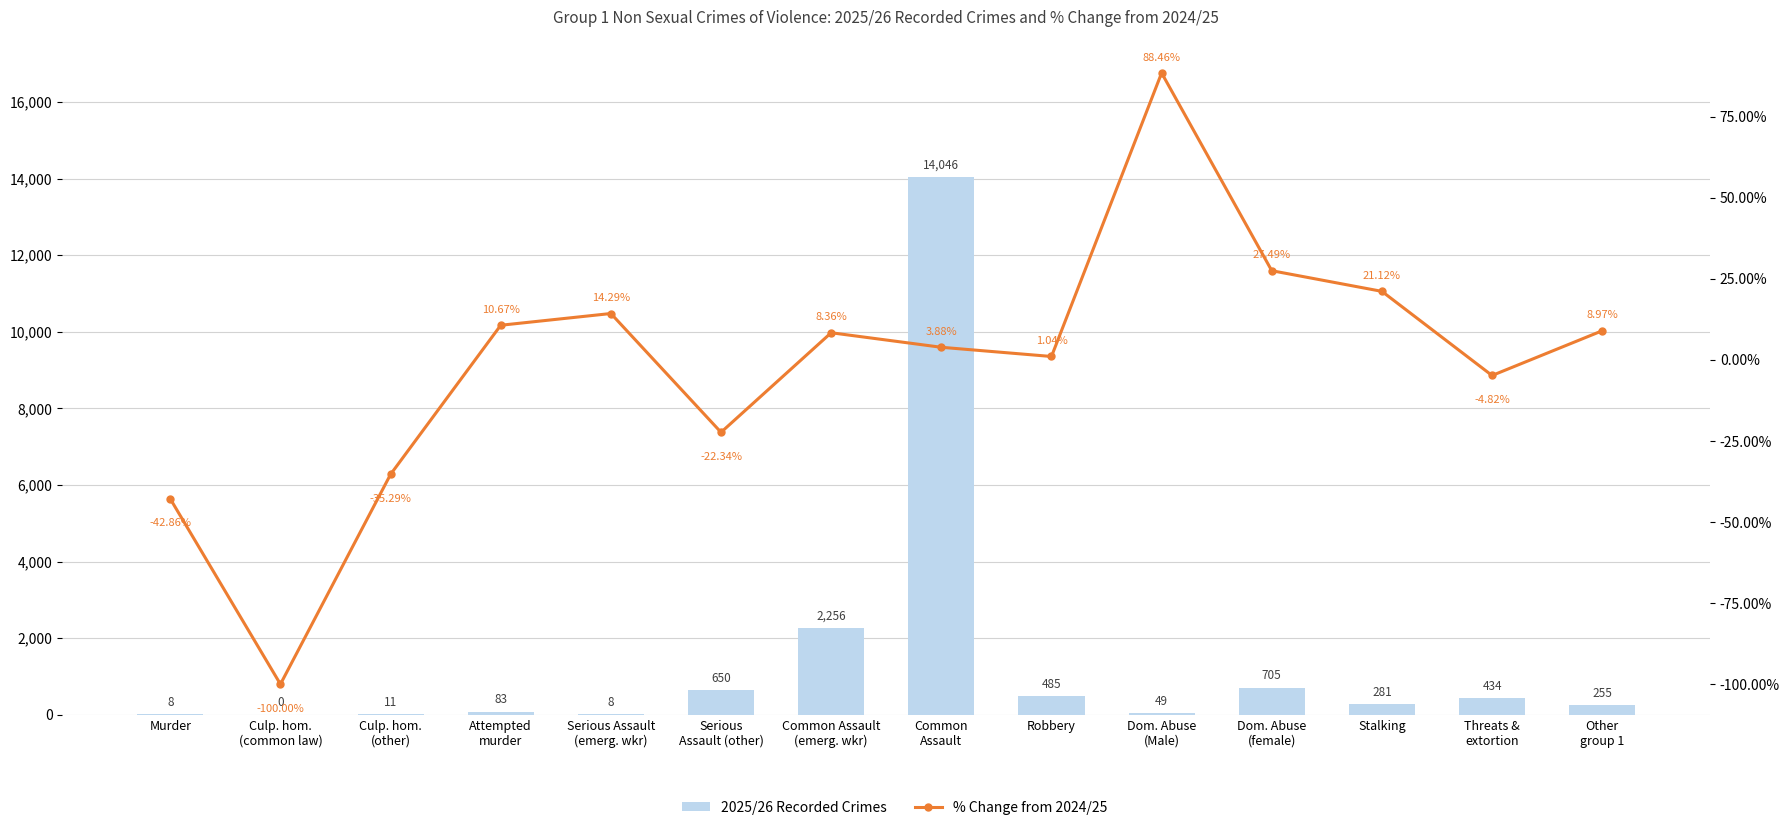

What is the difference between the highest and lowest values at Stalking?

259.9